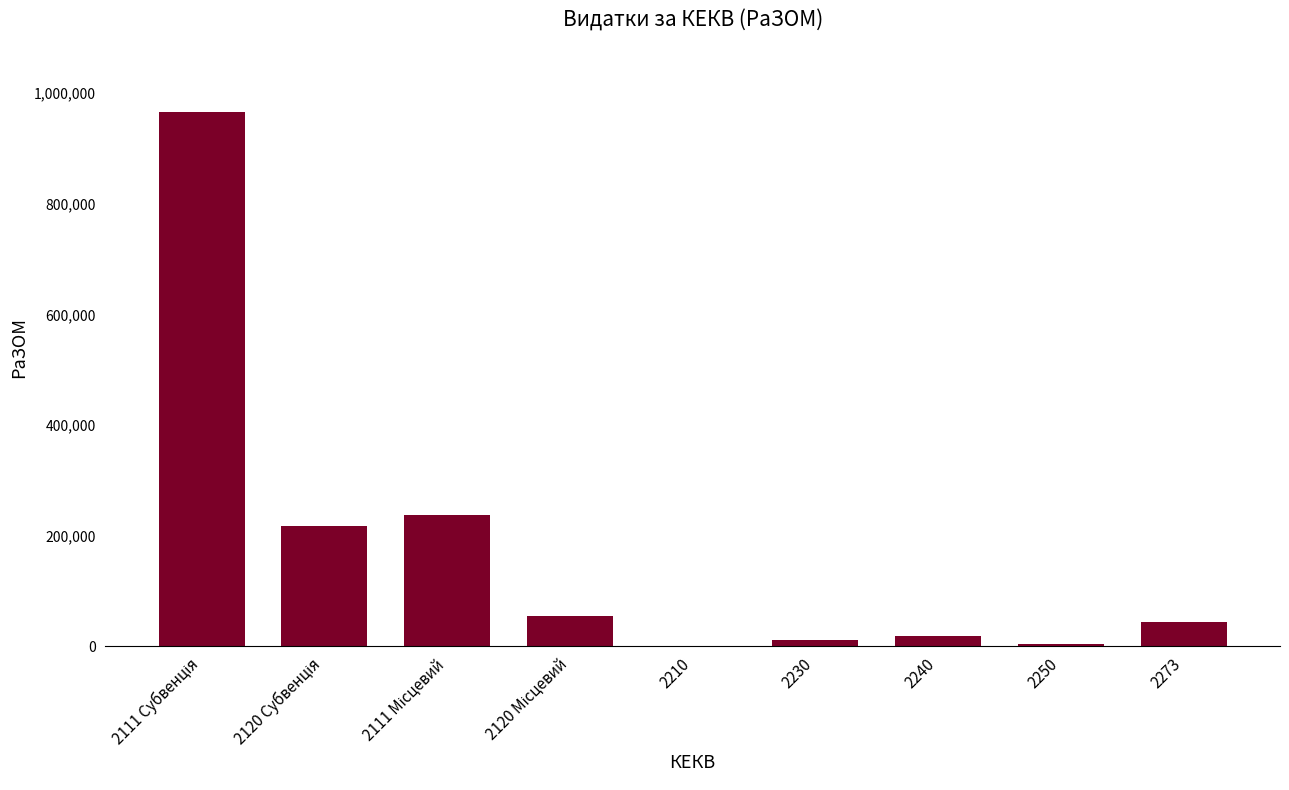

What is the sum of all values?

1555282.4